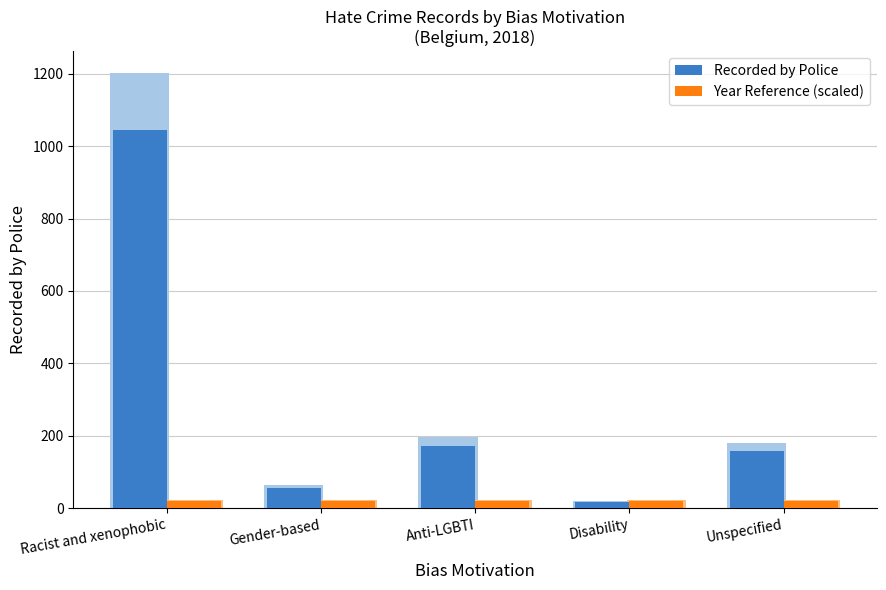

Rank the series by their maximum value, from highest to lowest.

Recorded by Police, Year Reference (scaled)